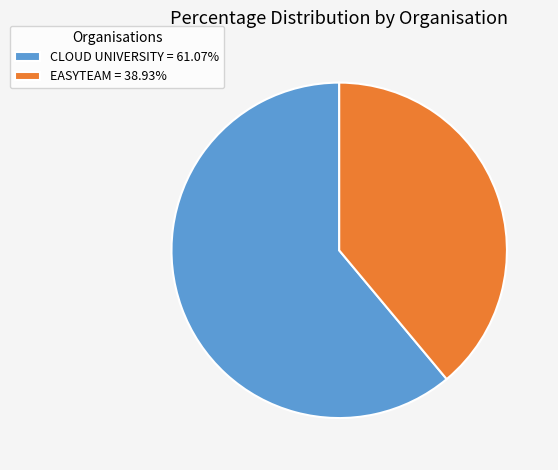

Which category accounts for the majority?

CLOUD UNIVERSITY